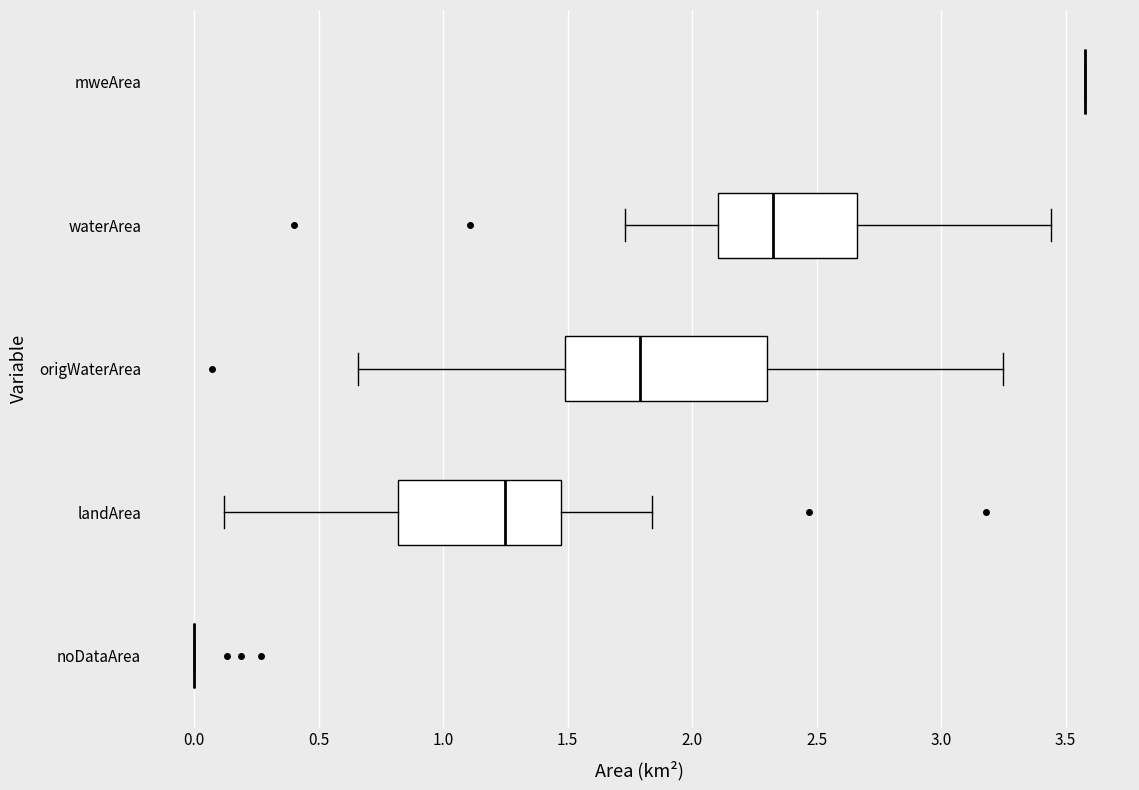

Reading bottom to top, transcribe this box plot: for each box, give where its median line is, the range the box spans, and where its two whiskers end, as read against the x-axis. The values are not printed on the chart, so give them approximately, as read against the axis.

noDataArea: box collapsed to a line at 0.00, whiskers 0.00 to 0.00
landArea: median 1.25, box 0.80 to 1.50, whiskers 0.10 to 1.85
origWaterArea: median 1.80, box 1.50 to 2.30, whiskers 0.65 to 3.25
waterArea: median 2.35, box 2.10 to 2.65, whiskers 1.75 to 3.45
mweArea: box collapsed to a line at 3.60, whiskers 3.60 to 3.60